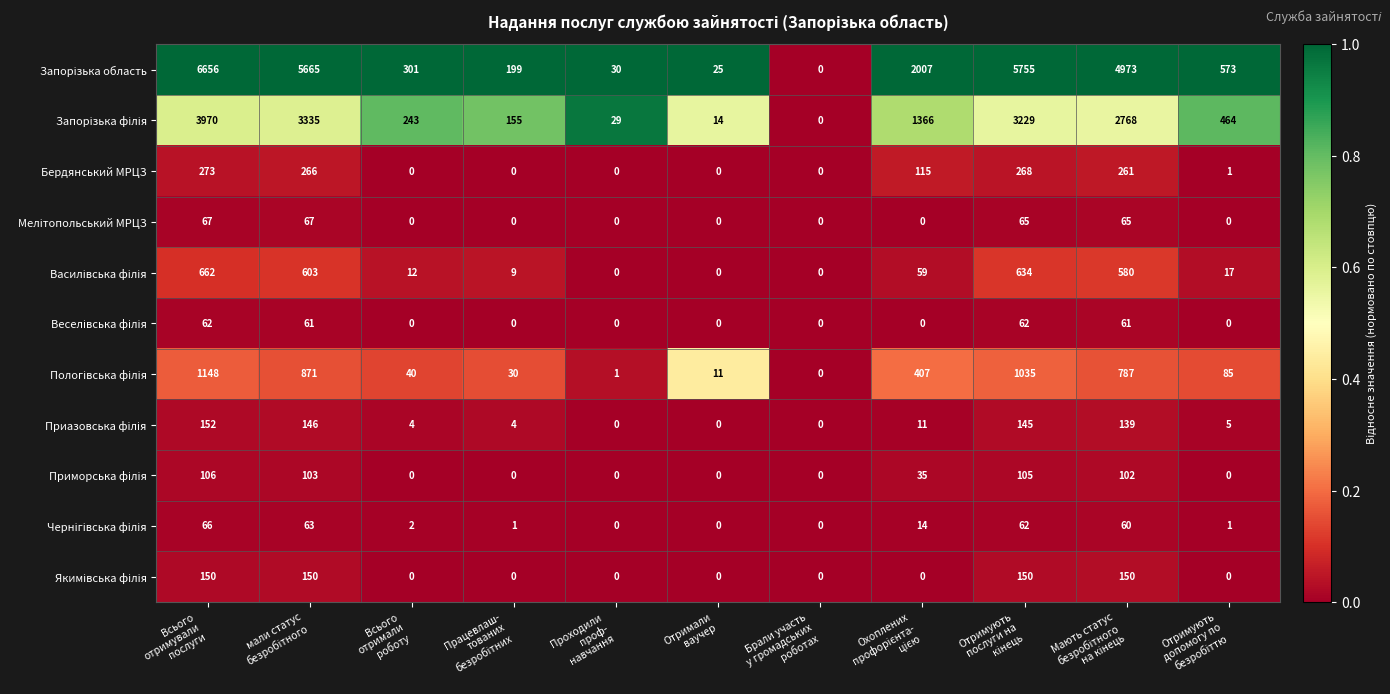

What is the difference between the maximum and second lowest values in the Бердянський МРЦЗ series?

273